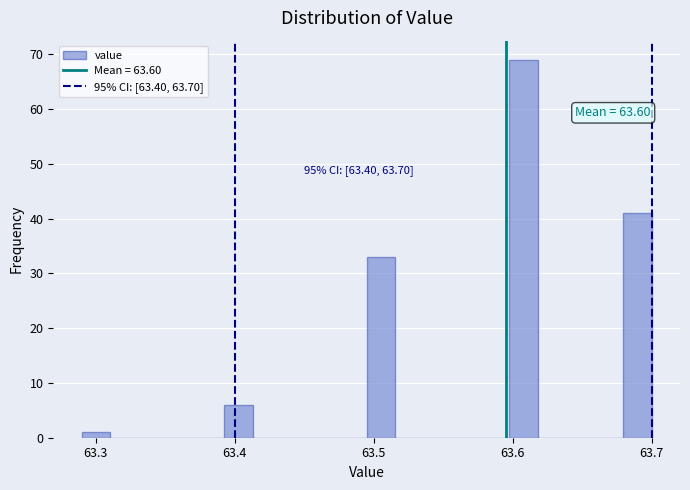

Read against the x-axis, roughly where is the centre of the tallest bar?

63.61